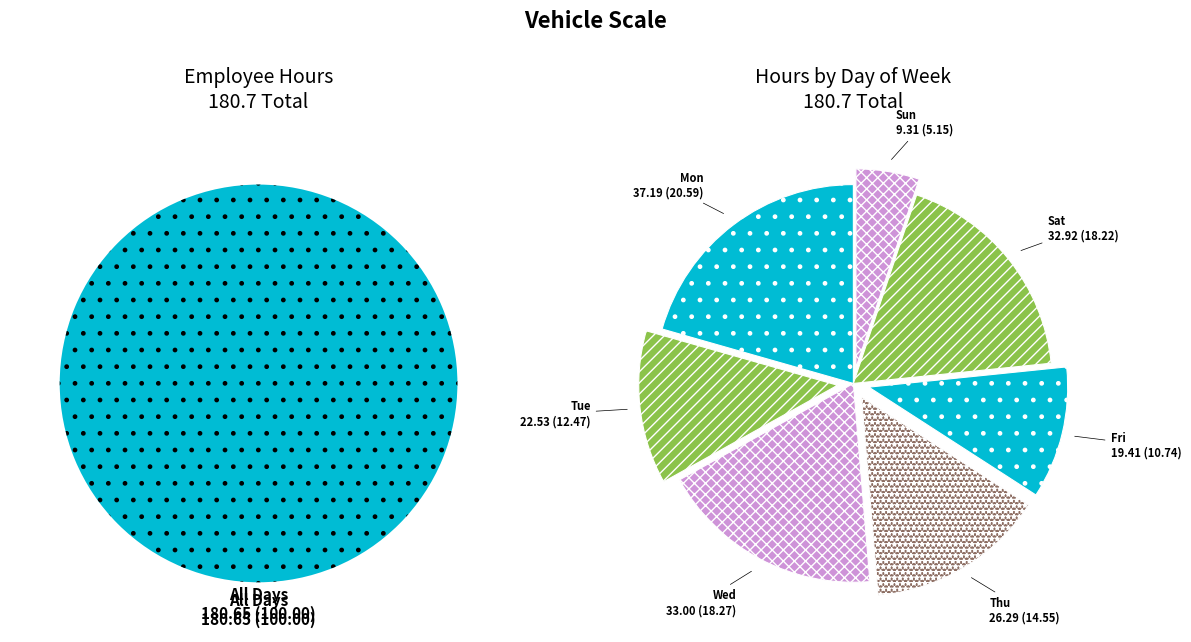

Do 15-Sat and 17-Mon together represent more than half of the pie?

No